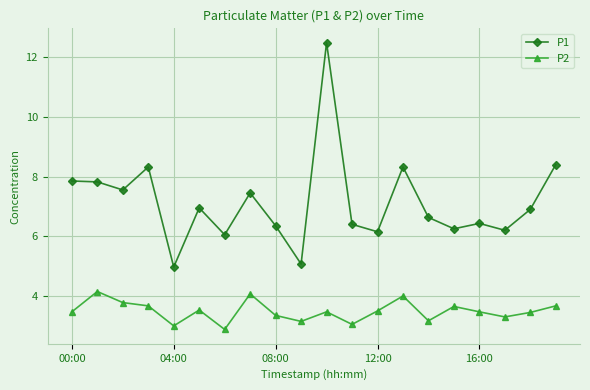

What is the minimum value shown in the chart?

2.9